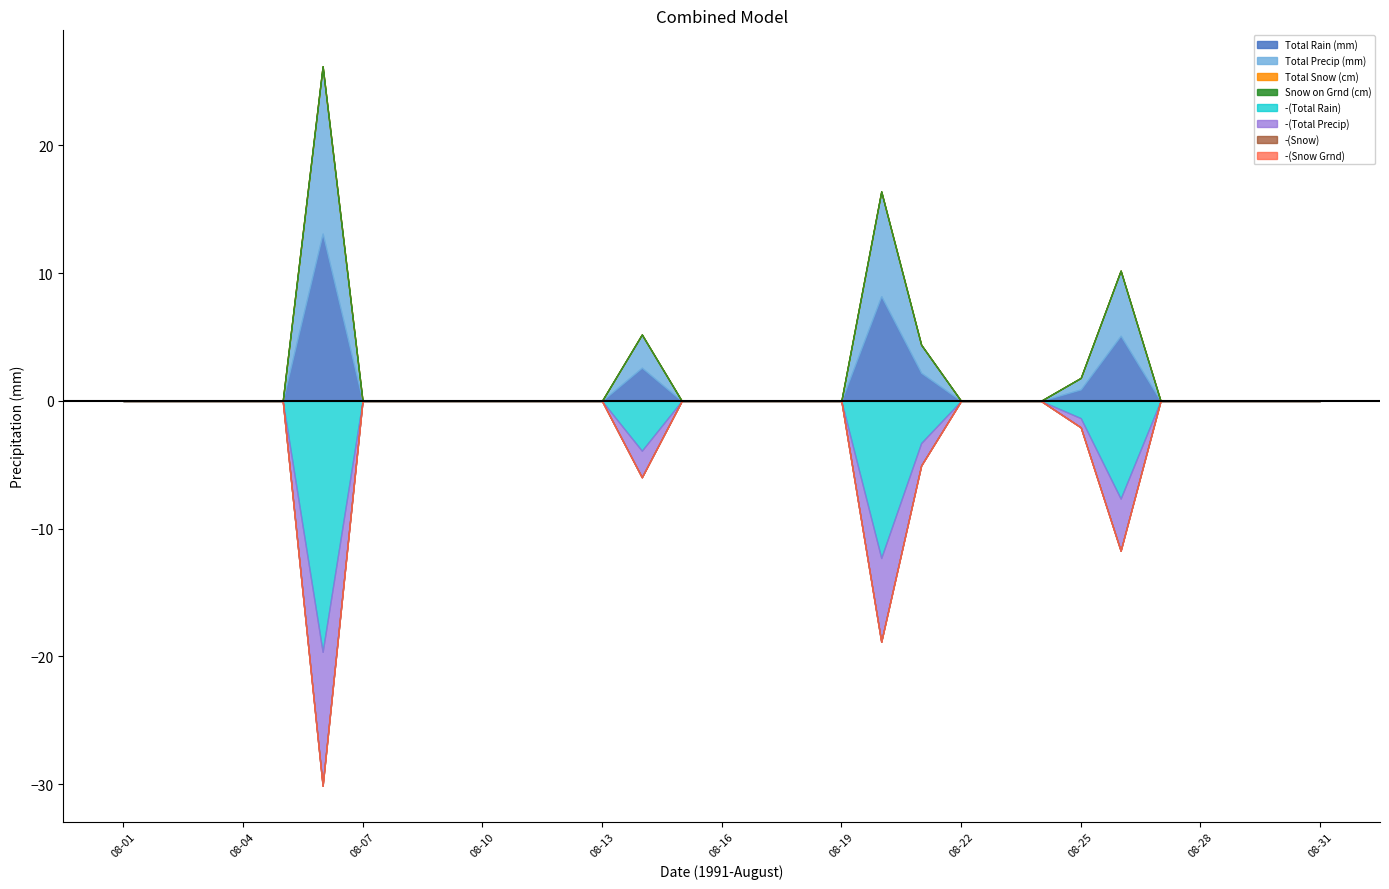

Which series changed the most between 08-09 and 08-31?

Total Rain (mm)